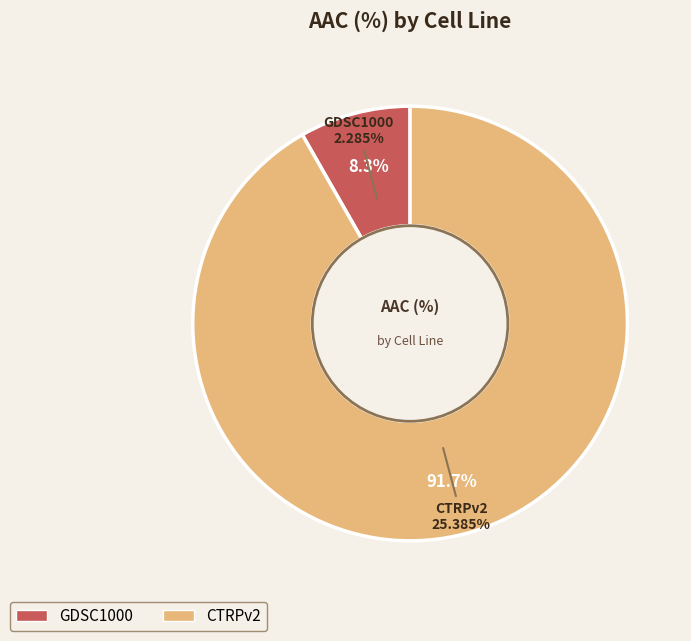

To the nearest percent, what percentage of the pie is GDSC1000?

8%